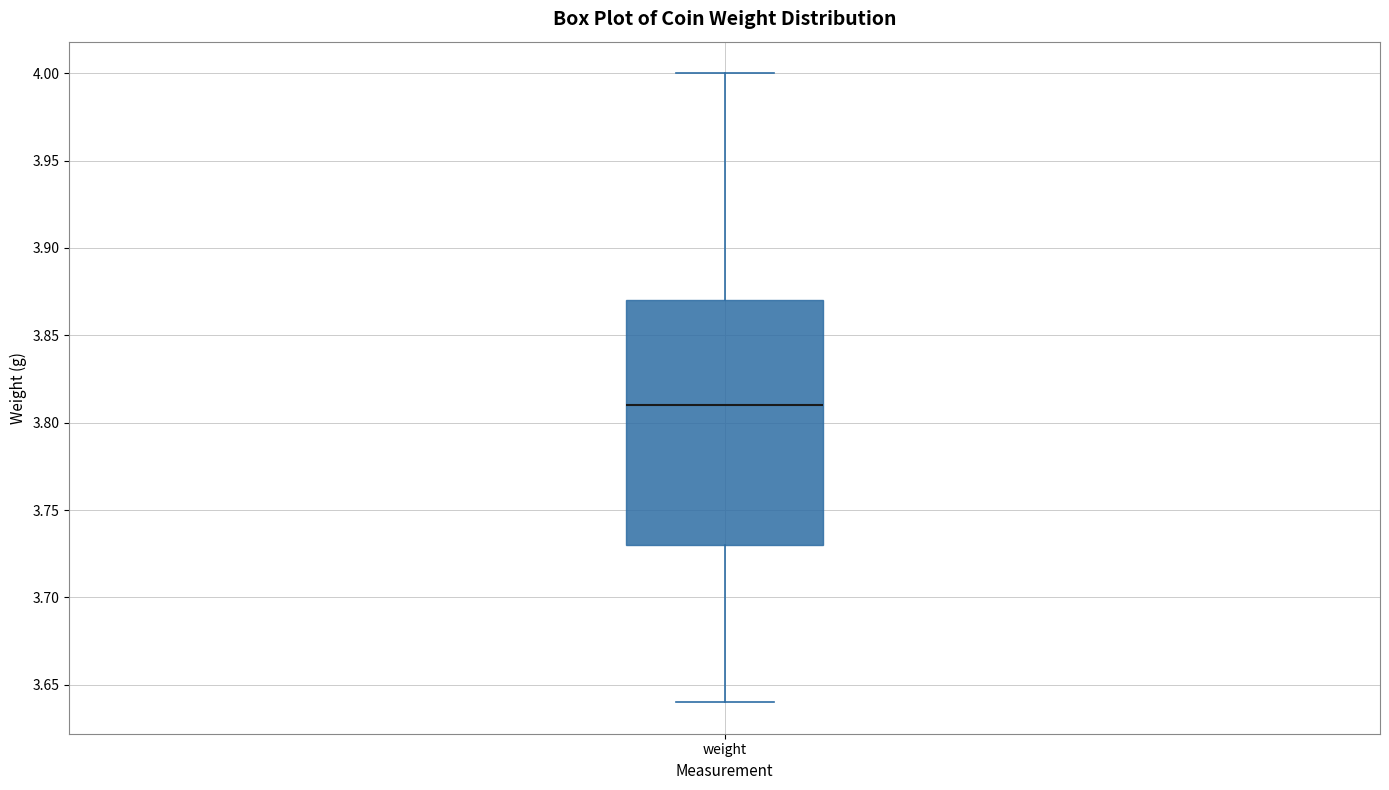

Where is the upper edge of the box for weight on the y-axis? The values are not printed on the chart, so give them approximately, as read against the axis.

3.87